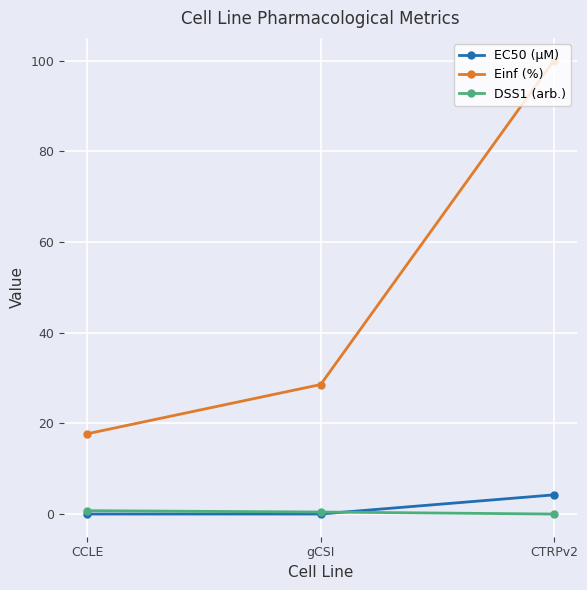

Which series has the largest range (max minus min)?

Einf (%)